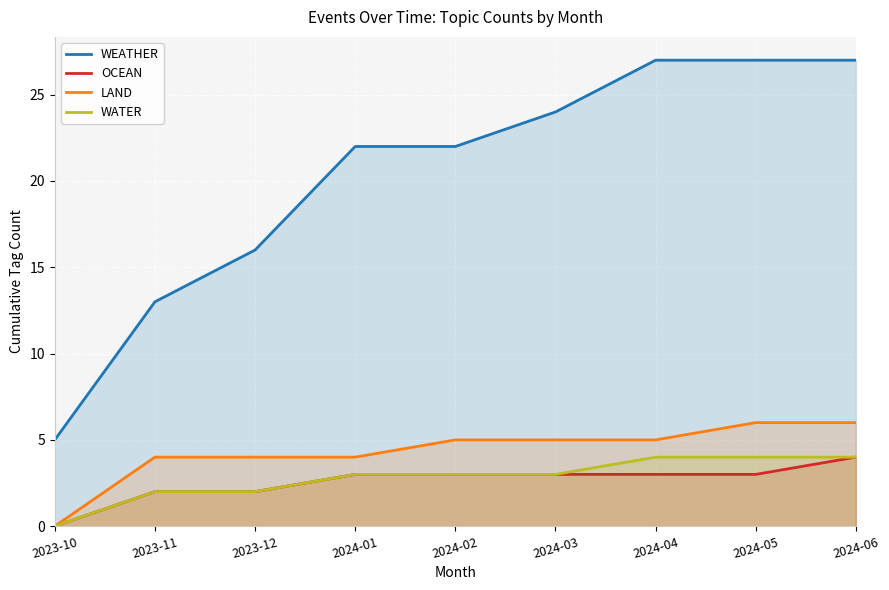

What are all the series names shown in the legend?

WEATHER, OCEAN, LAND, WATER